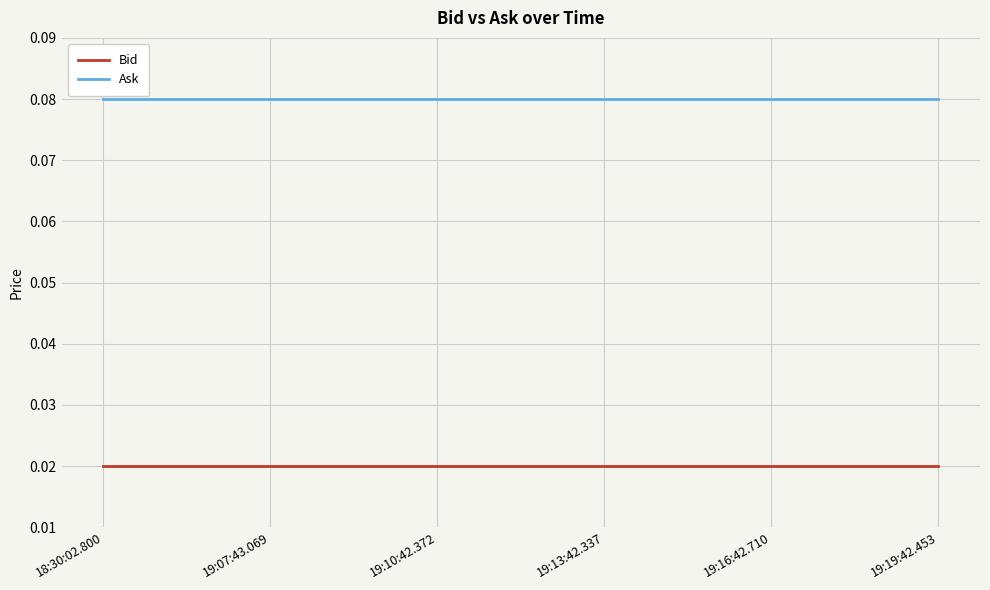

At 19:10:42.372, list the series in order from largest to smallest.

Ask, Bid